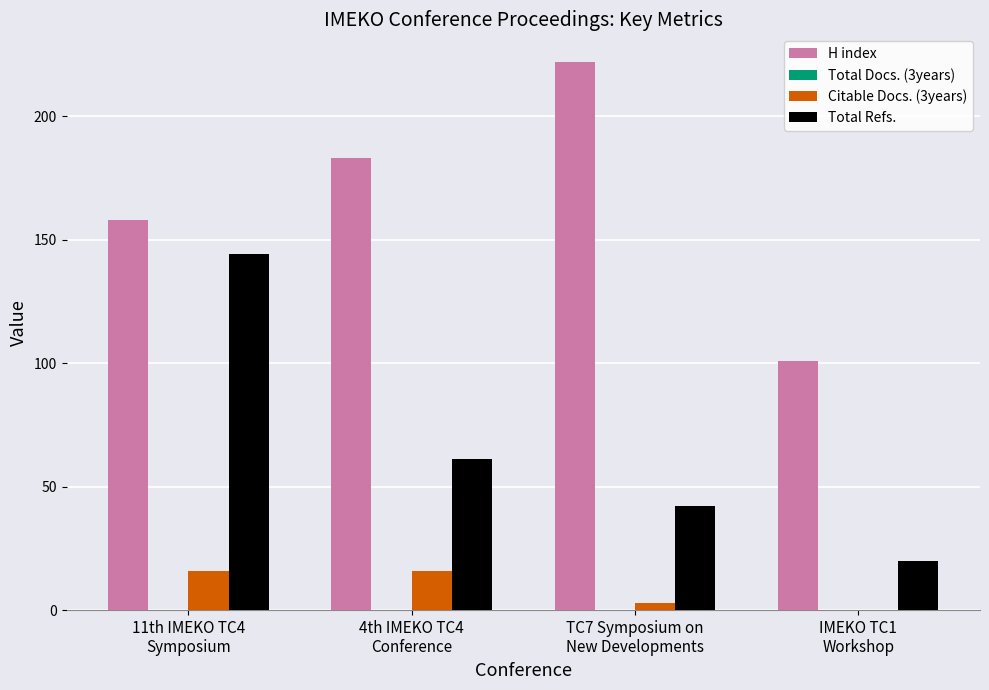

Which series has the largest total across all categories?

H index